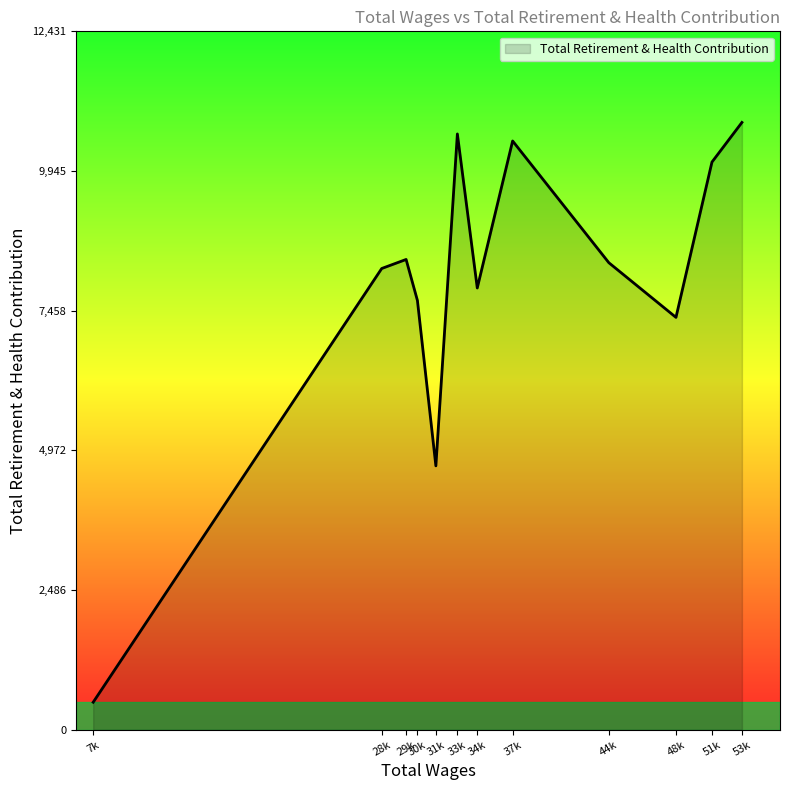

Where is the data nearest to the value 5650?

31k